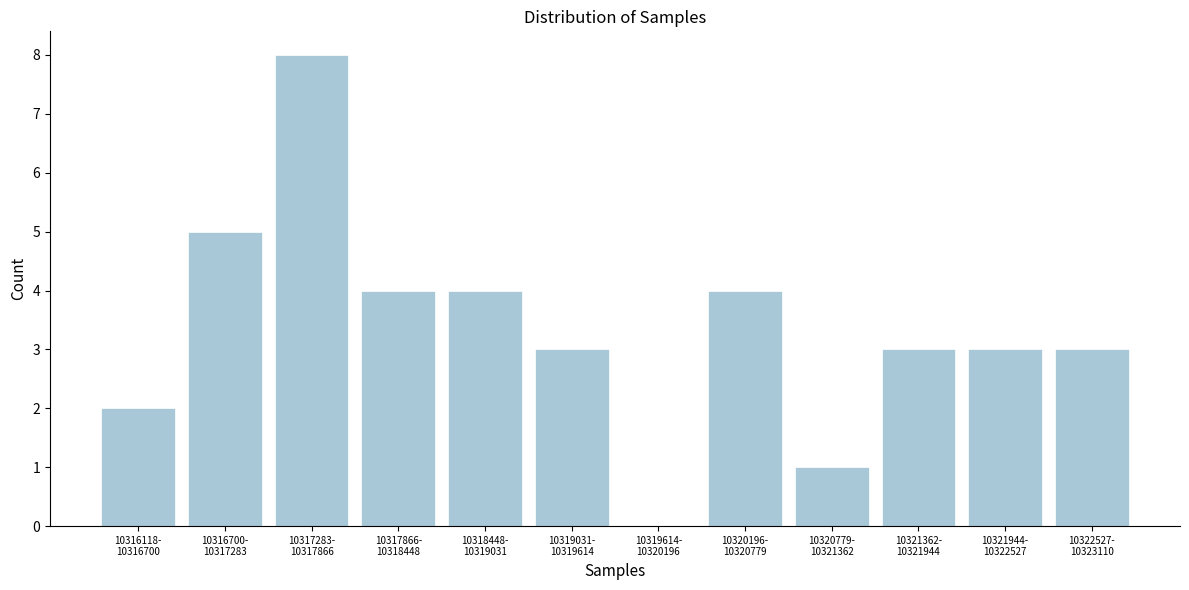

What is the greatest value displayed?

8